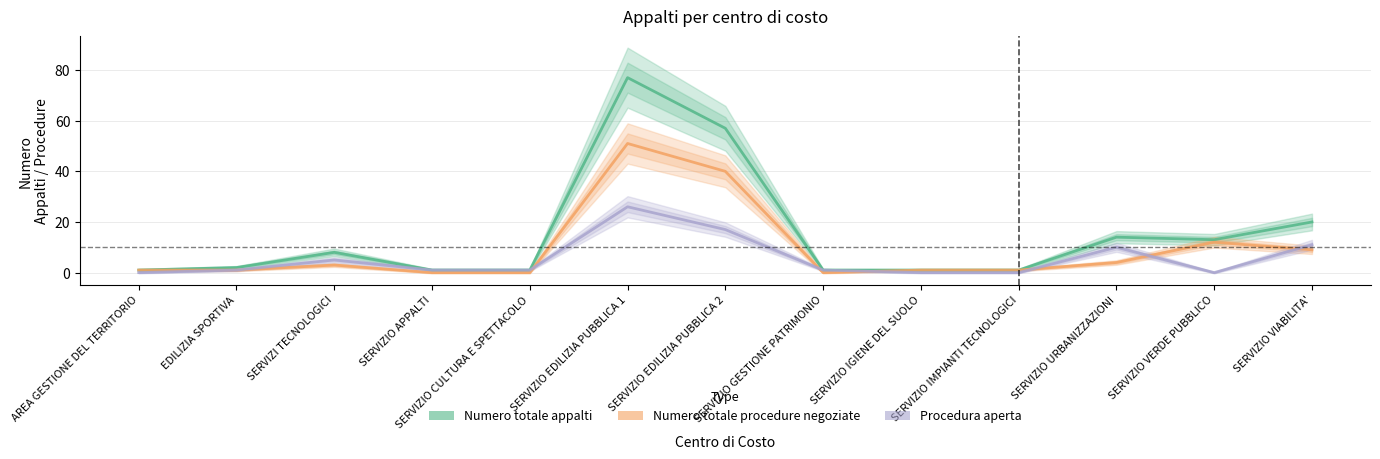

At which category does Numero totale appalti reach its first local valley?

SERVIZIO VERDE PUBBLICO